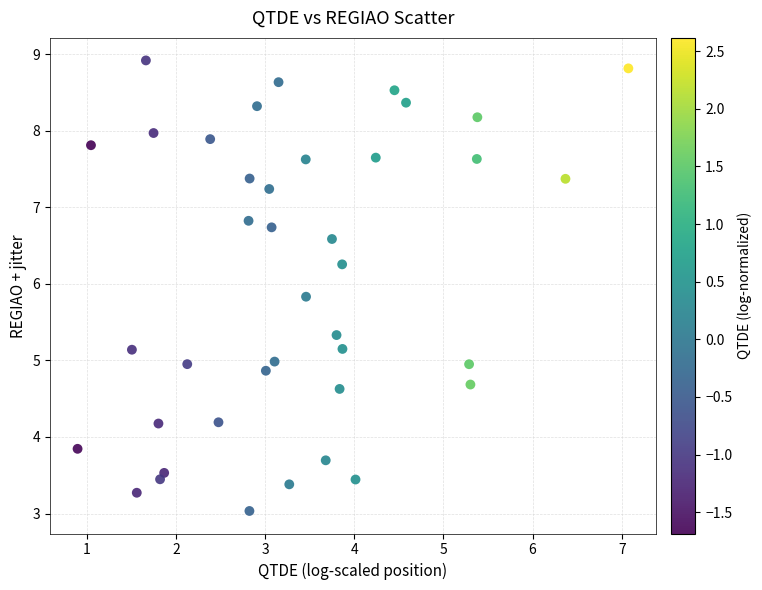

What is the range of X values (max minus min)?

6.2